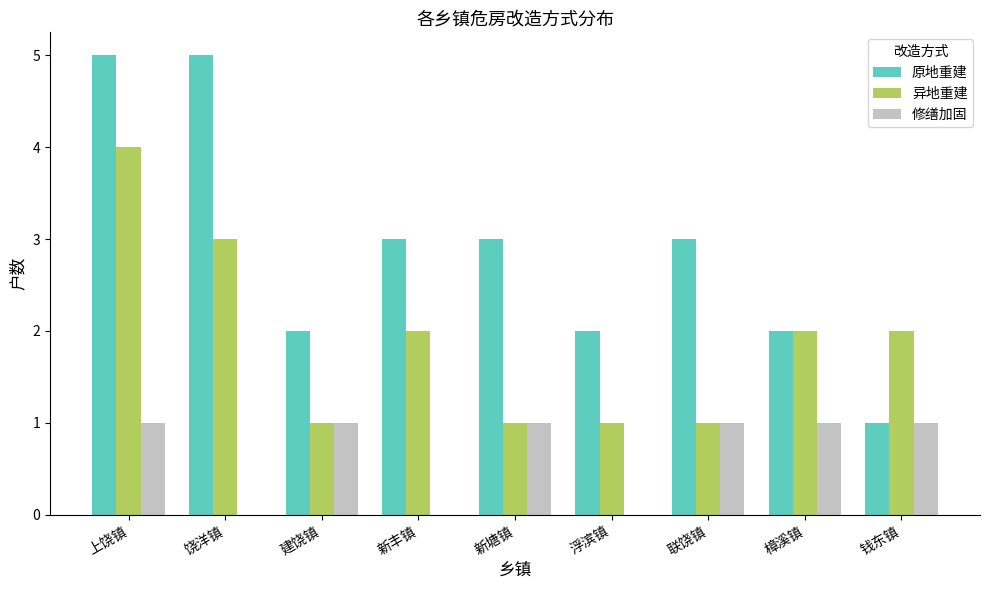

Does the chart contain stacked bars?

No